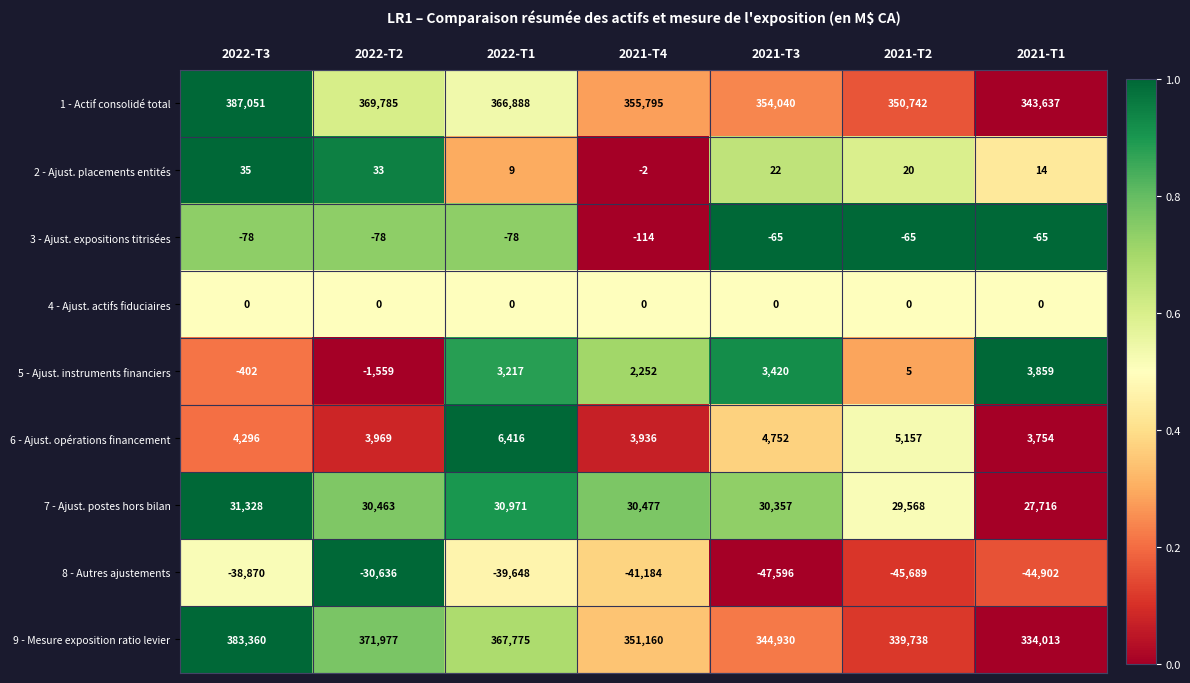

The 1 - Actif consolidé total series shows 546229 at 2021-T3. True or false?

False